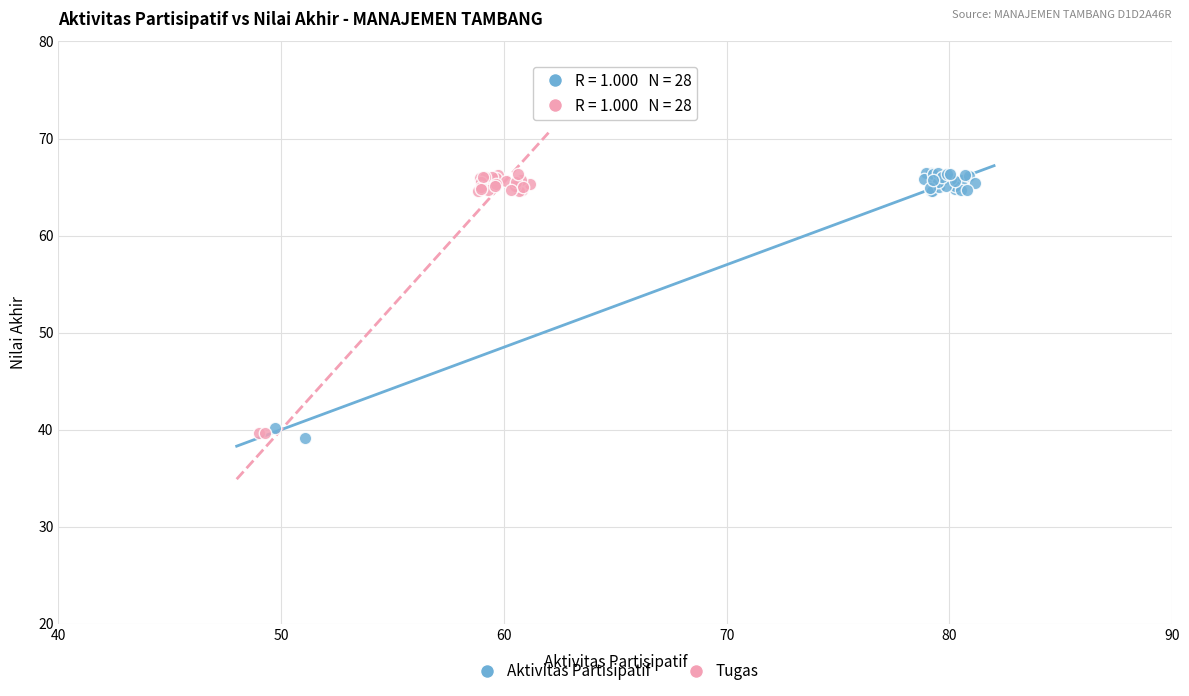

Which series has the widest spread of Y values?

Aktivitas Partisipatif